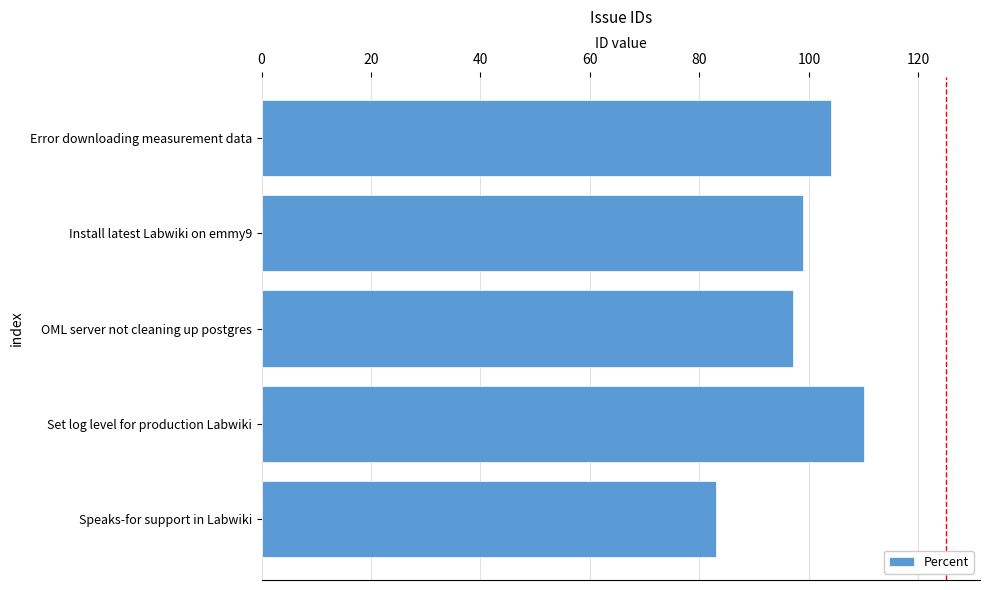

Is it true that the value at OML server not cleaning up postgres is 24?

False